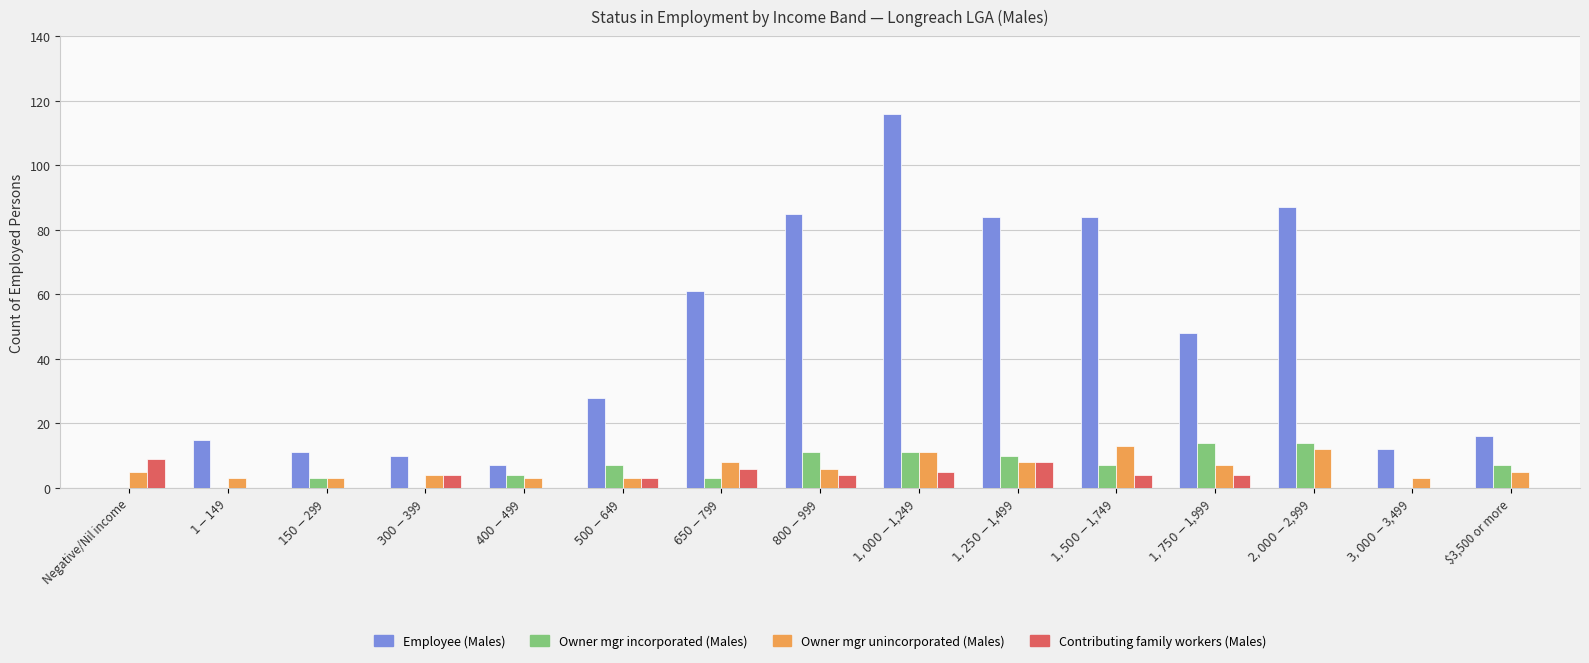

What is the sum of all Employee (Males) values?

664